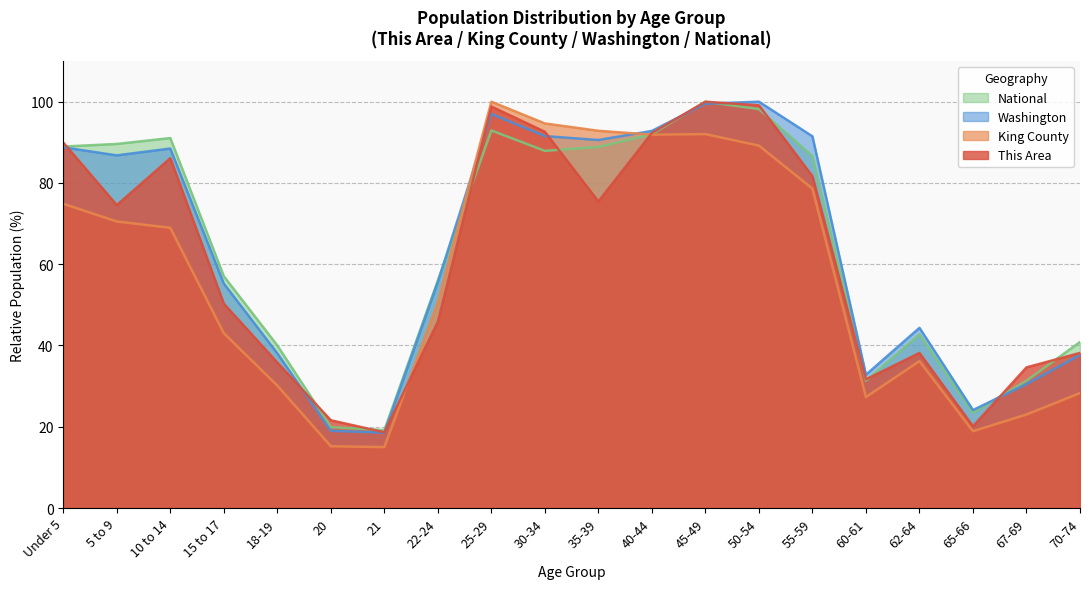

What is the minimum value for This Area?

18.6